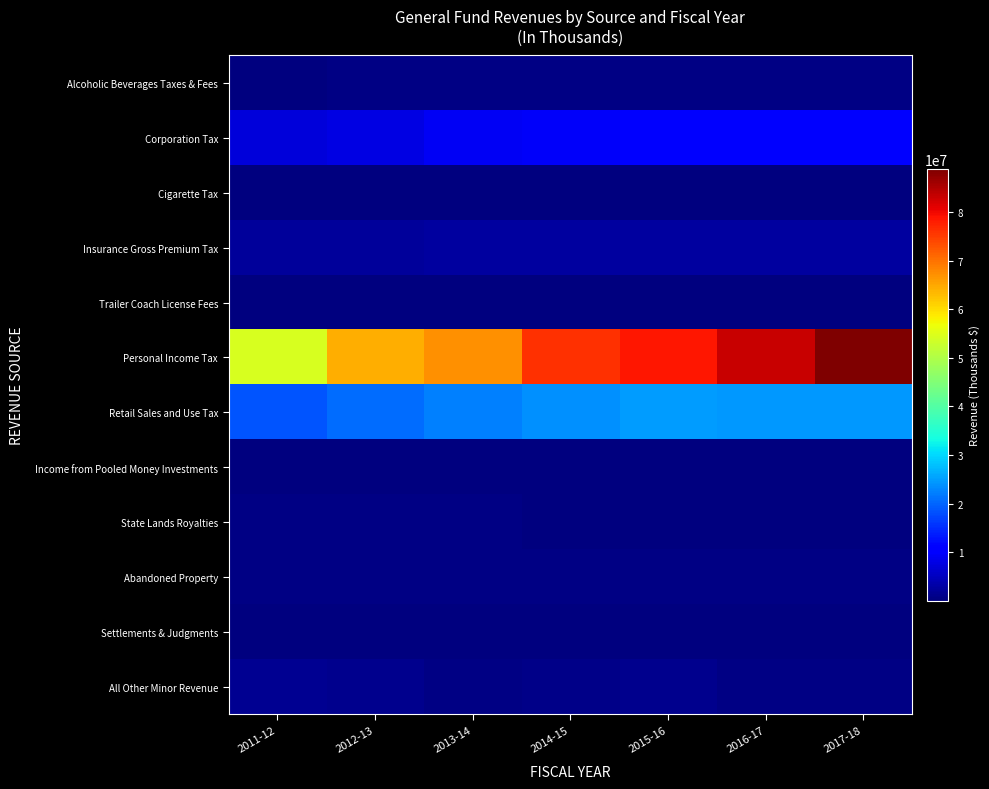

Which series changed the most between 2013-14 and 2017-18?

Personal Income Tax